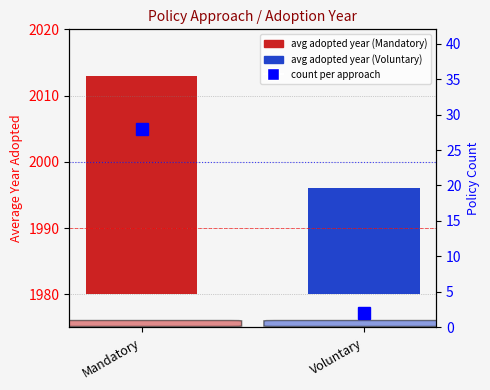

Rank the categories by value from highest to lowest.

Mandatory, Voluntary